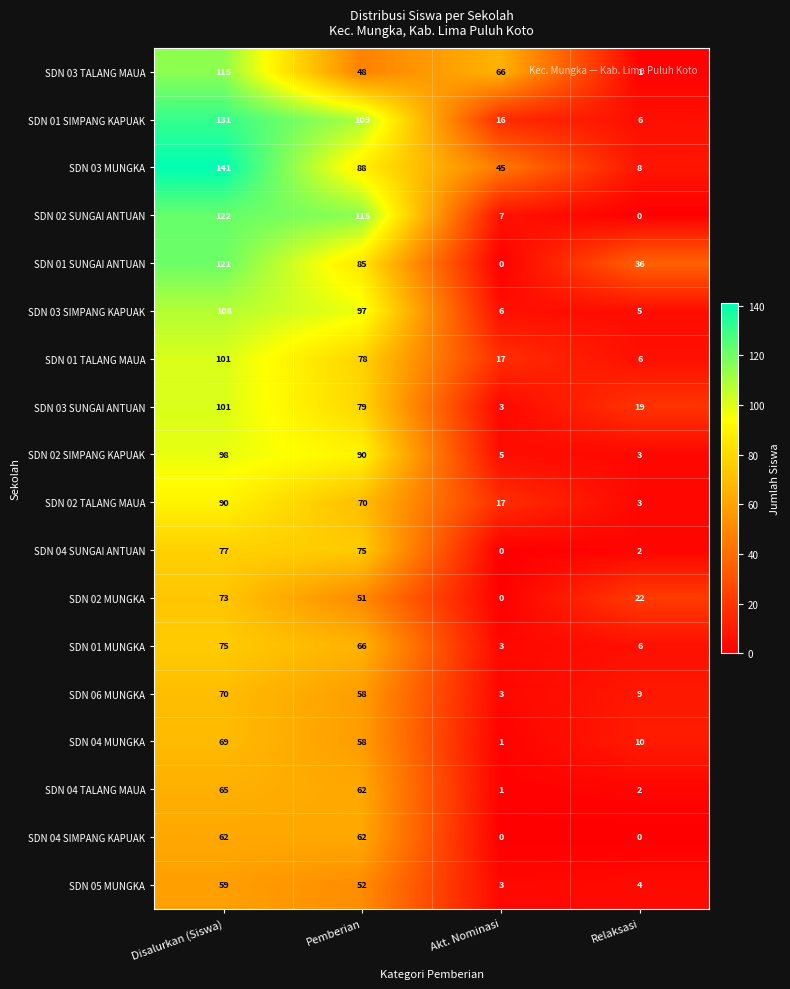

Rank the categories by SDN 01 MUNGKA value from lowest to highest.

Akt. Nominasi, Relaksasi, Pemberian, Disalurkan (Siswa)